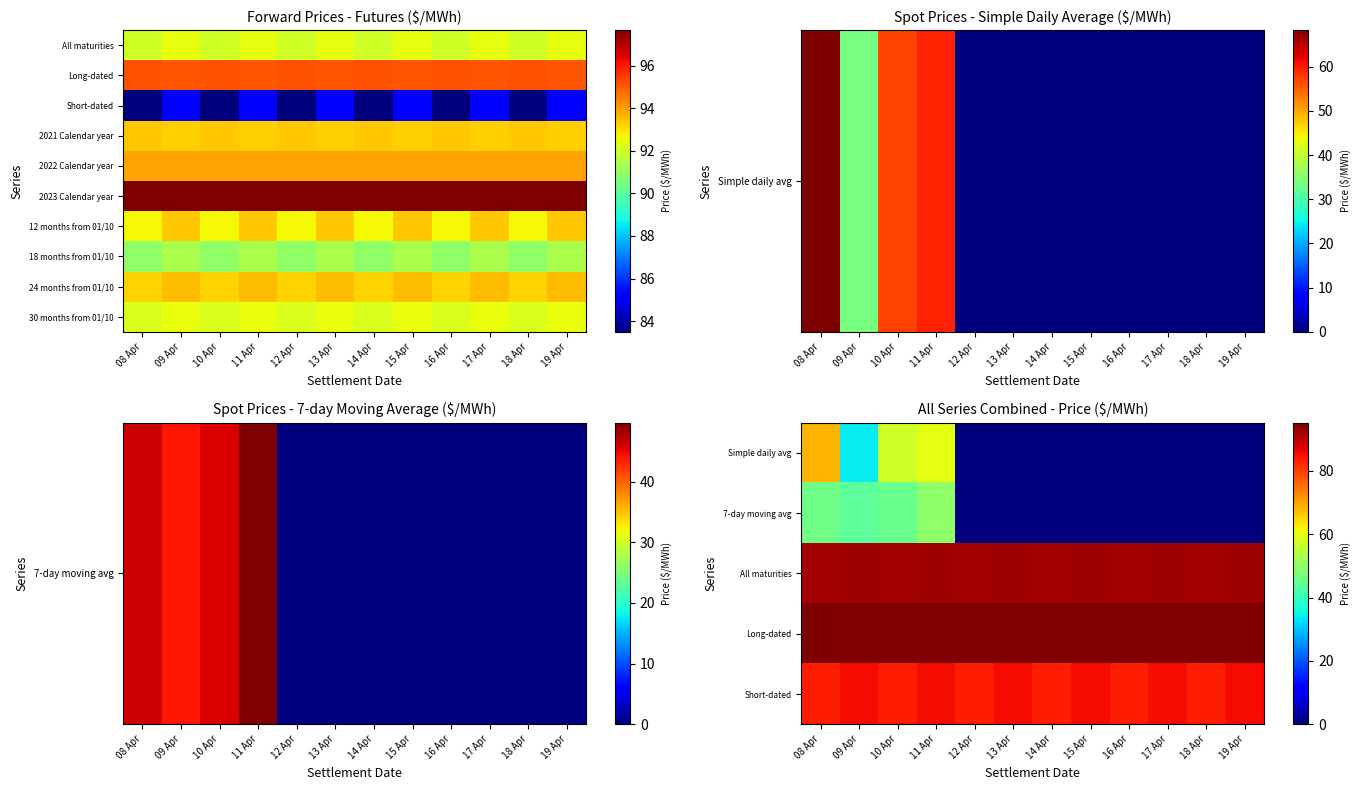

What is the spread (max minus min) of values at 11 Apr?

48.0